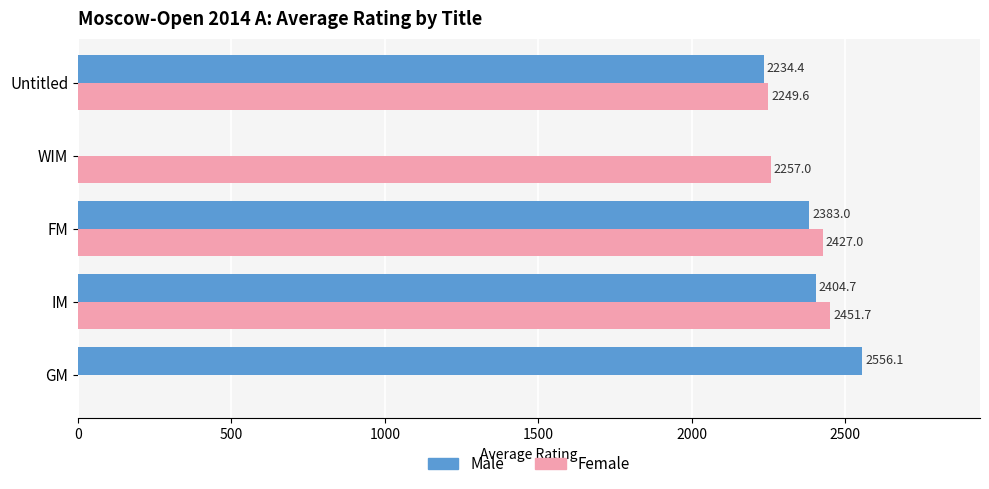

What value does the Female series have at IM?

2451.7